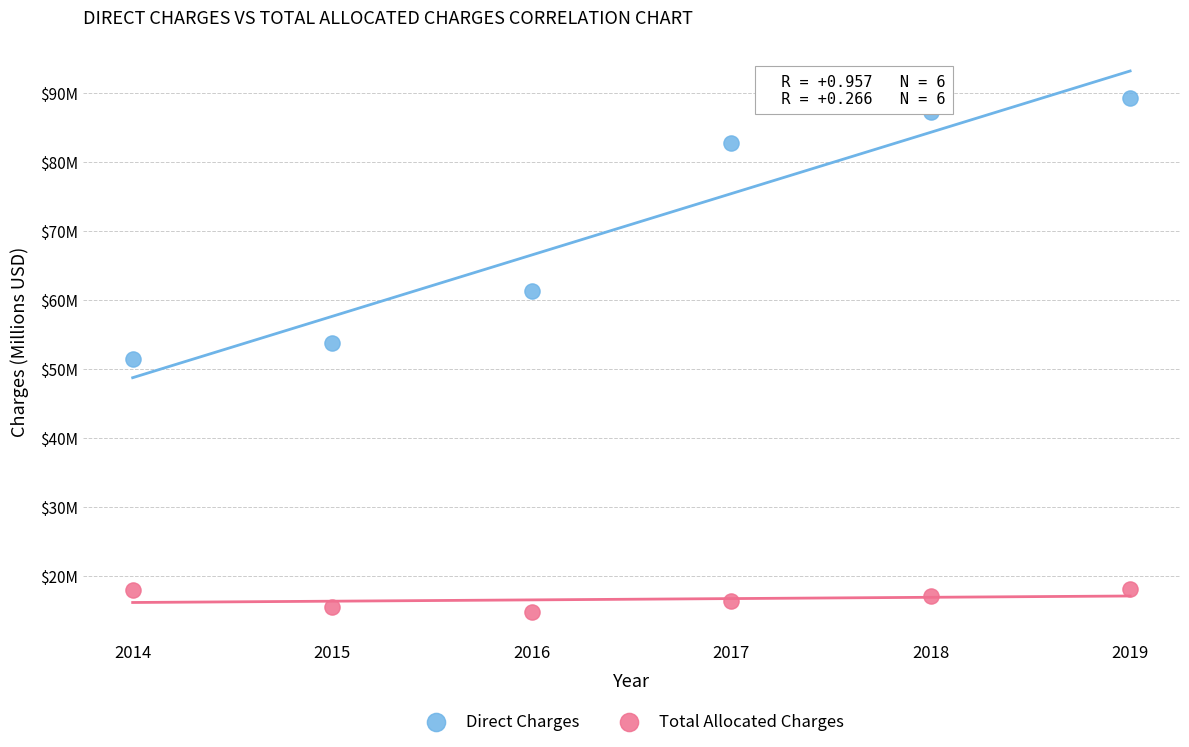

Which series has the largest Y range (max minus min)?

Direct Charges